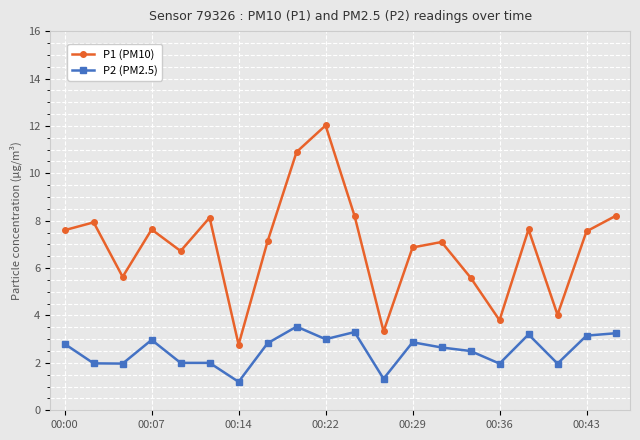

Which series has the largest total across all categories?

P1 (PM10)